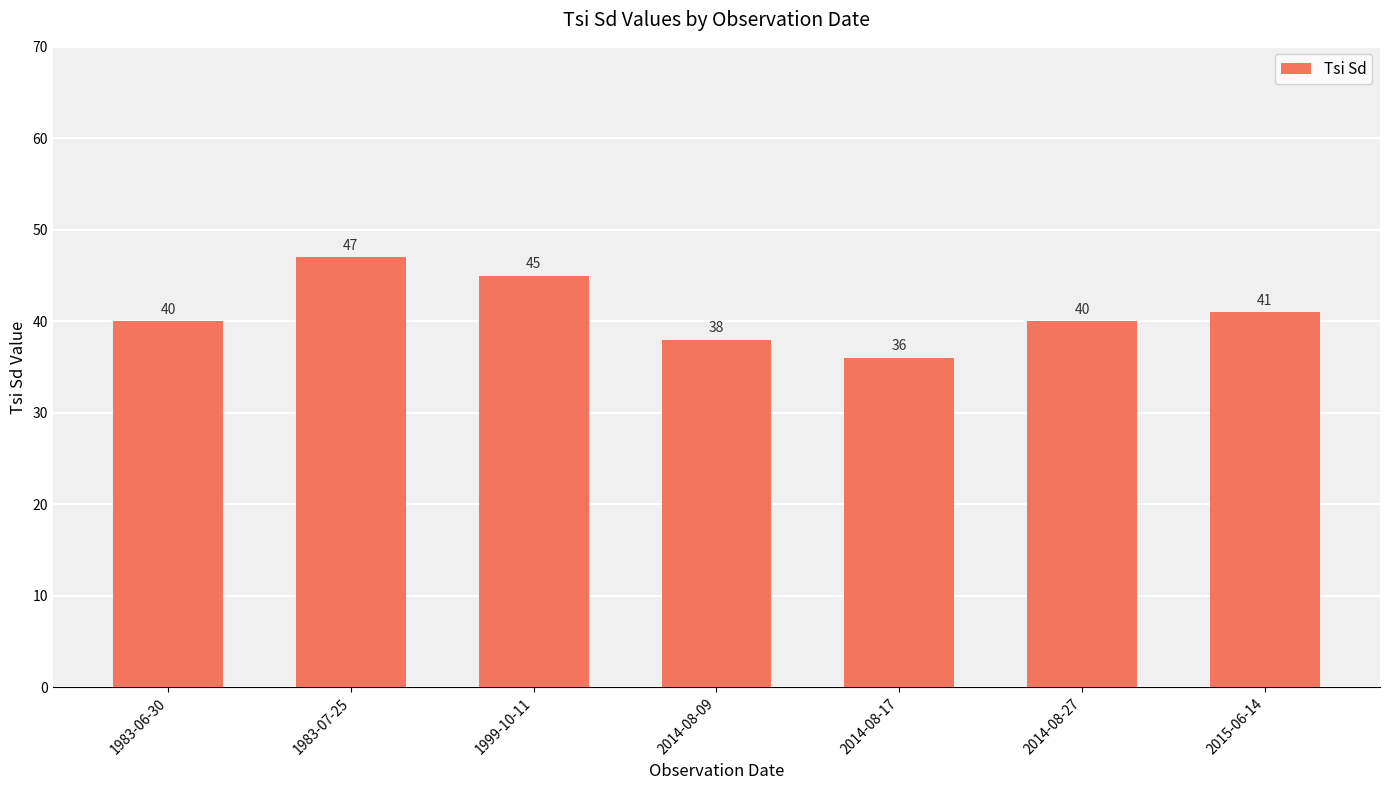

Reading left to right, extract all data points from this chart.

1983-06-30=40	1983-07-25=47	1999-10-11=45	2014-08-09=38	2014-08-17=36	2014-08-27=40	2015-06-14=41